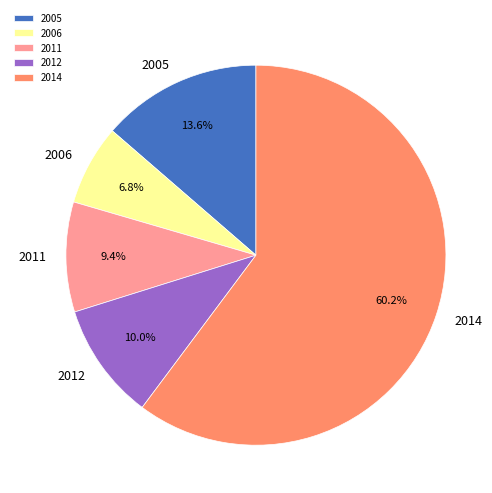

Do 2011 and 2012 together represent more than half of the pie?

No